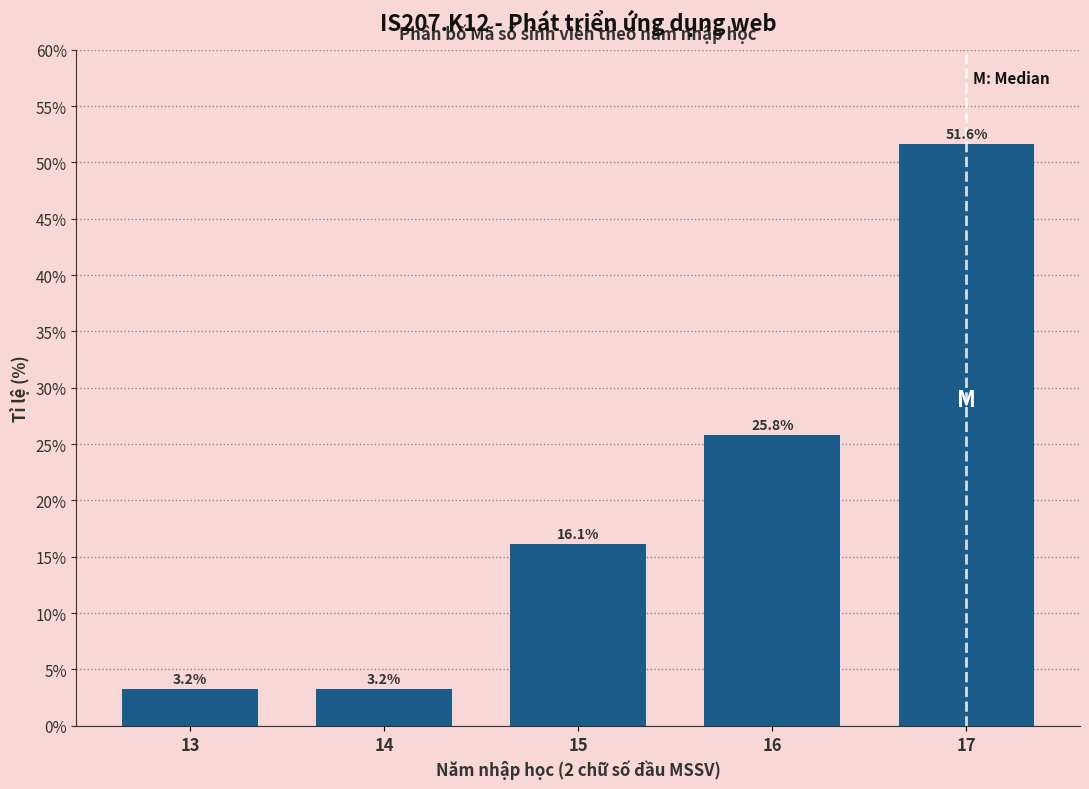

Reading left to right, extract all data points from this chart.

13=3.2	14=3.2	15=16.1	16=25.8	17=51.6